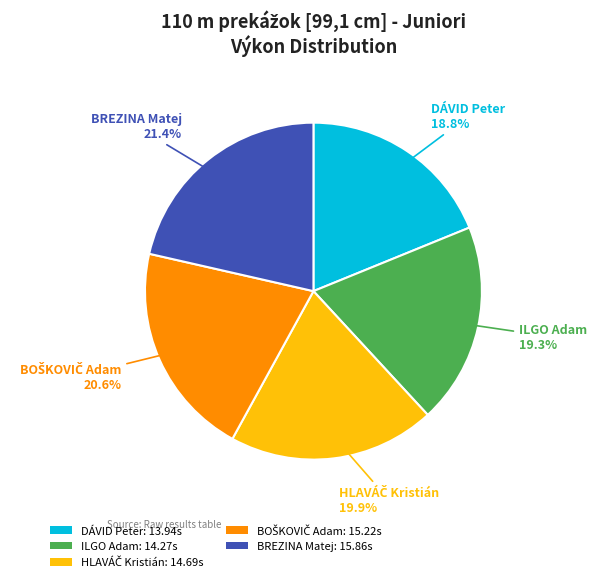

How many slices are in this pie chart?

5